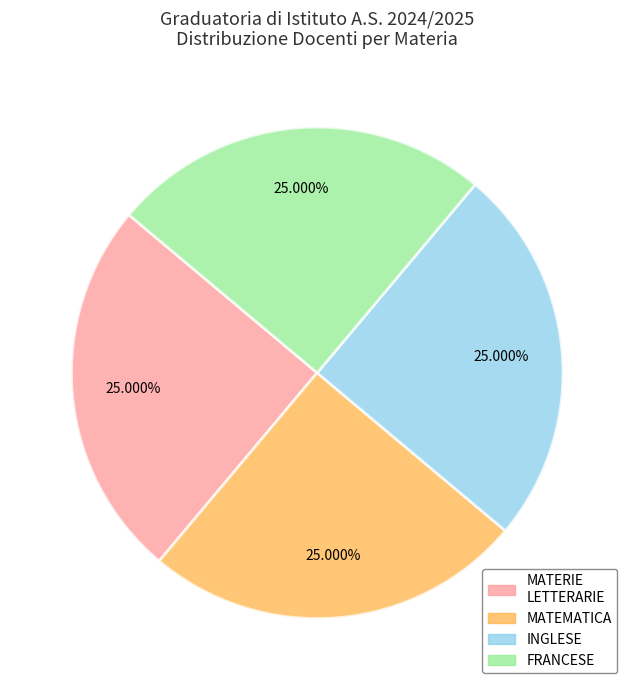

Does any single category account for the majority?

No